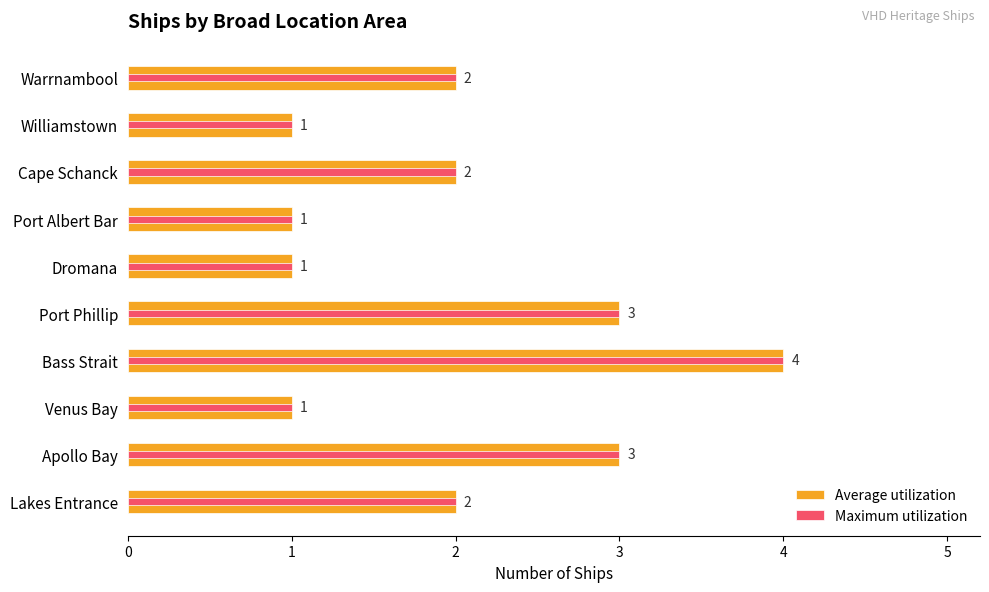

Rank the series by their maximum value, from lowest to highest.

Average utilization, Maximum utilization